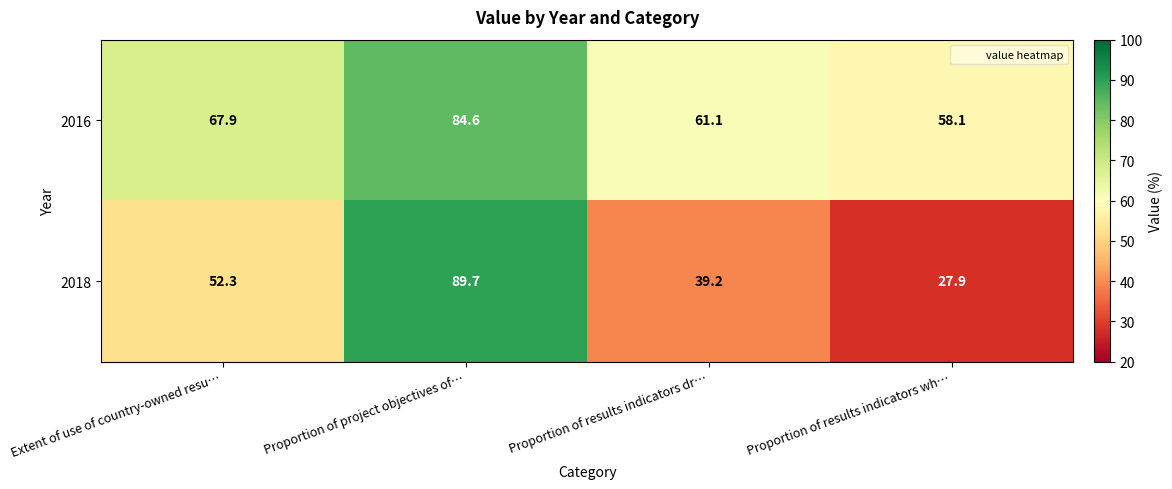

What is the total value across all series at Proportion of project objectives of…?

174.3